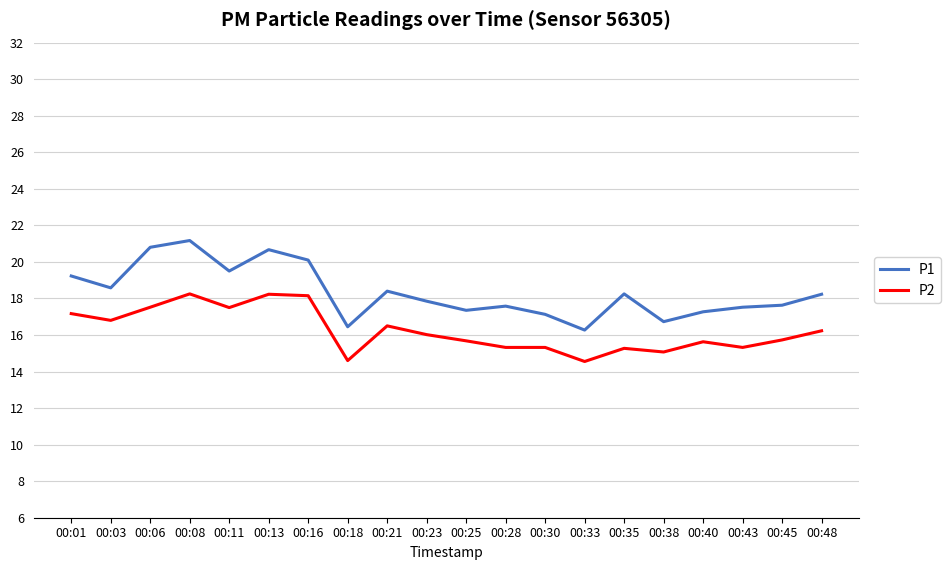

Is it true that P1 equals 34.9 at 00:16?

False